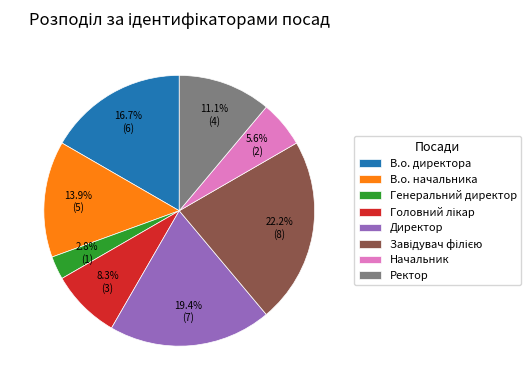

How many slices are in this pie chart?

8